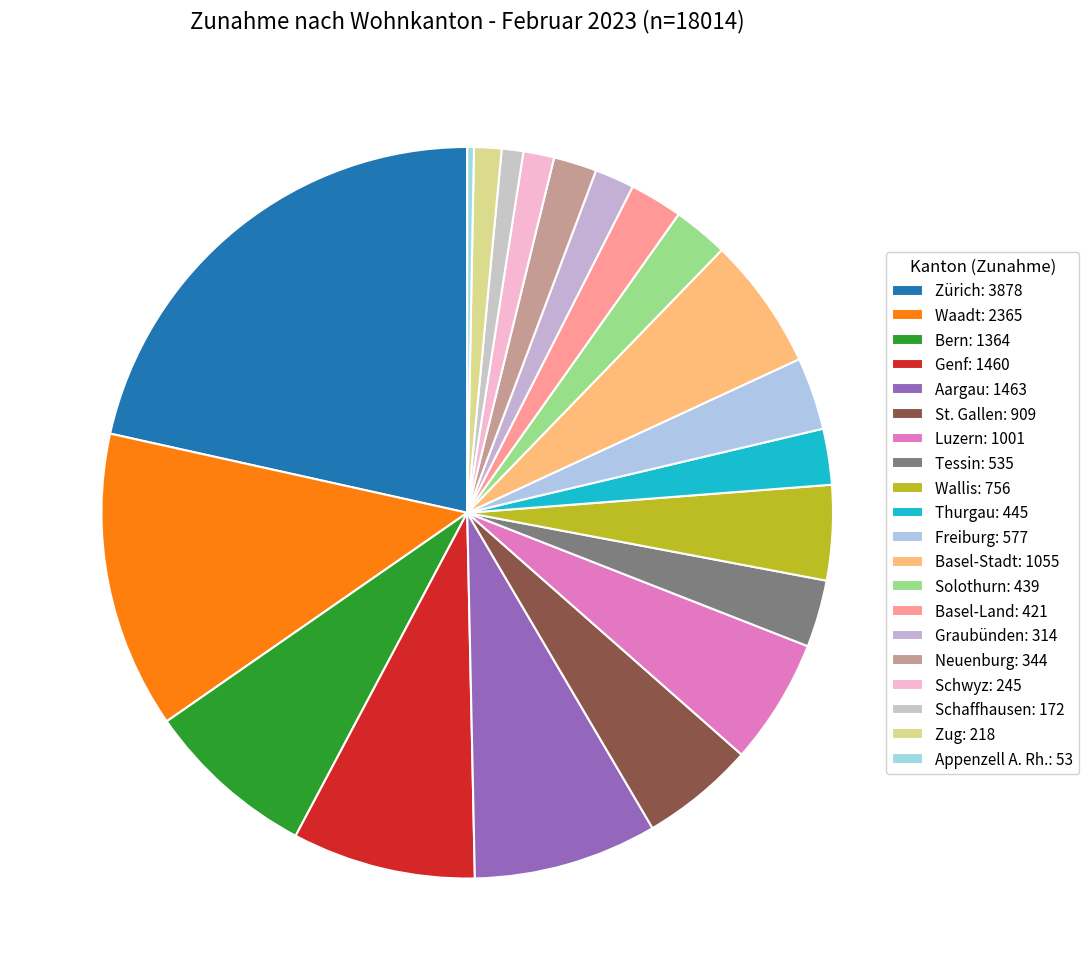

How many slices are in this pie chart?

20